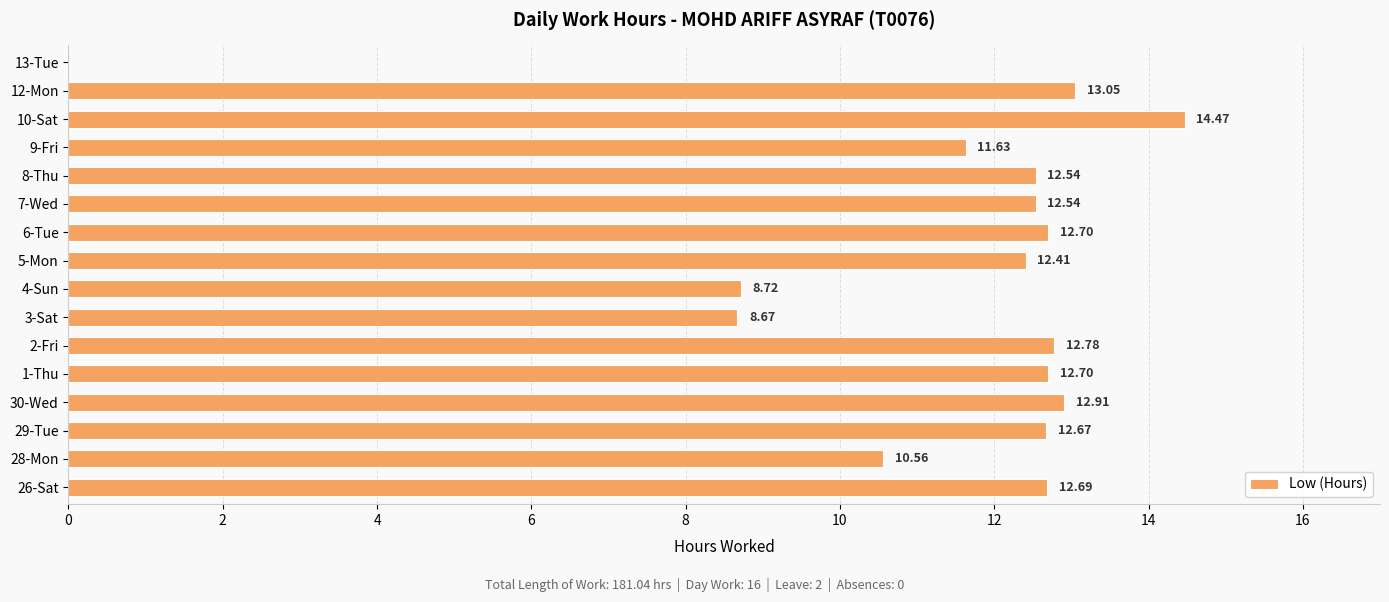

What is the ratio of the value at 9-Fri to the value at 12-Mon?

0.9